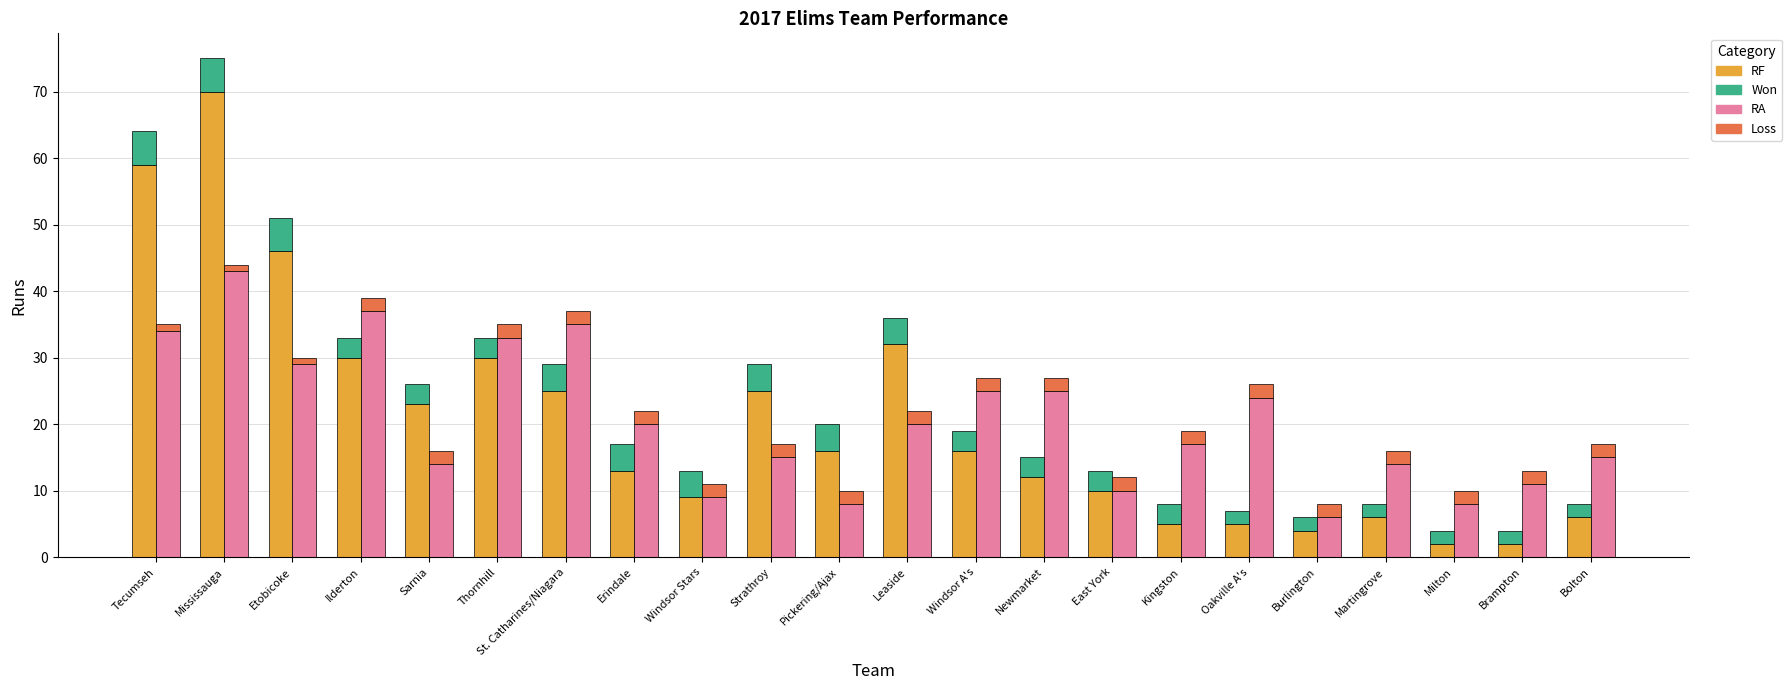

True or false: Won has a value of 4 at Strathroy.

True